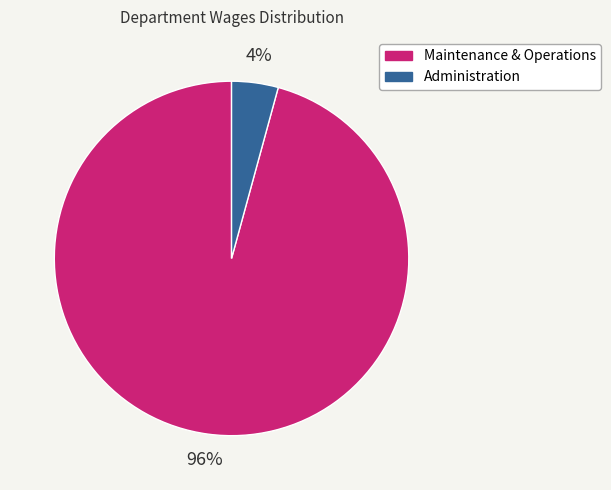

Does any single category account for the majority?

Yes